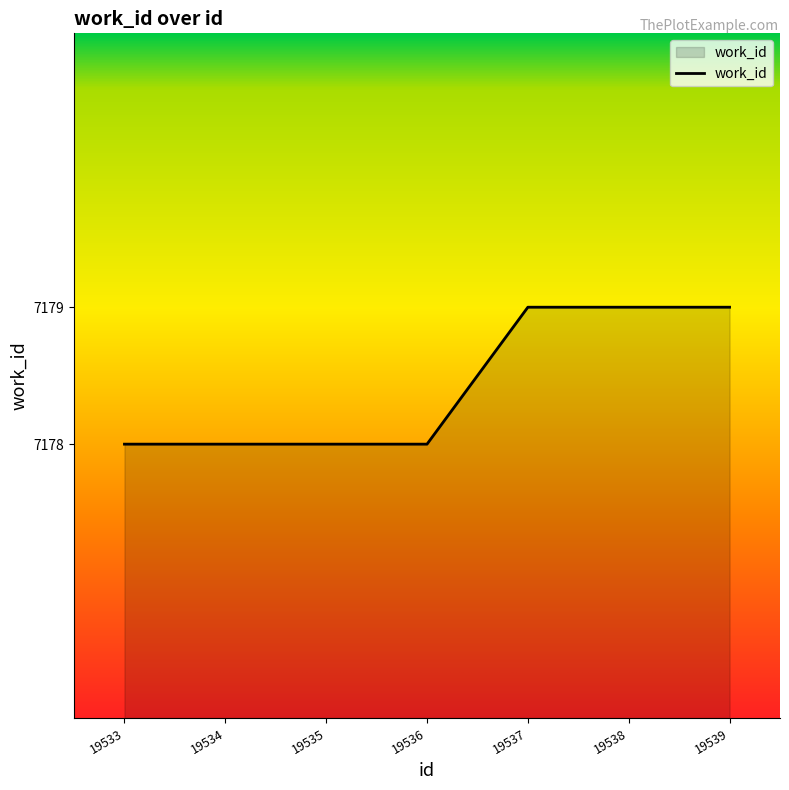

The chart shows a value of 9393 at 19534. True or false?

False